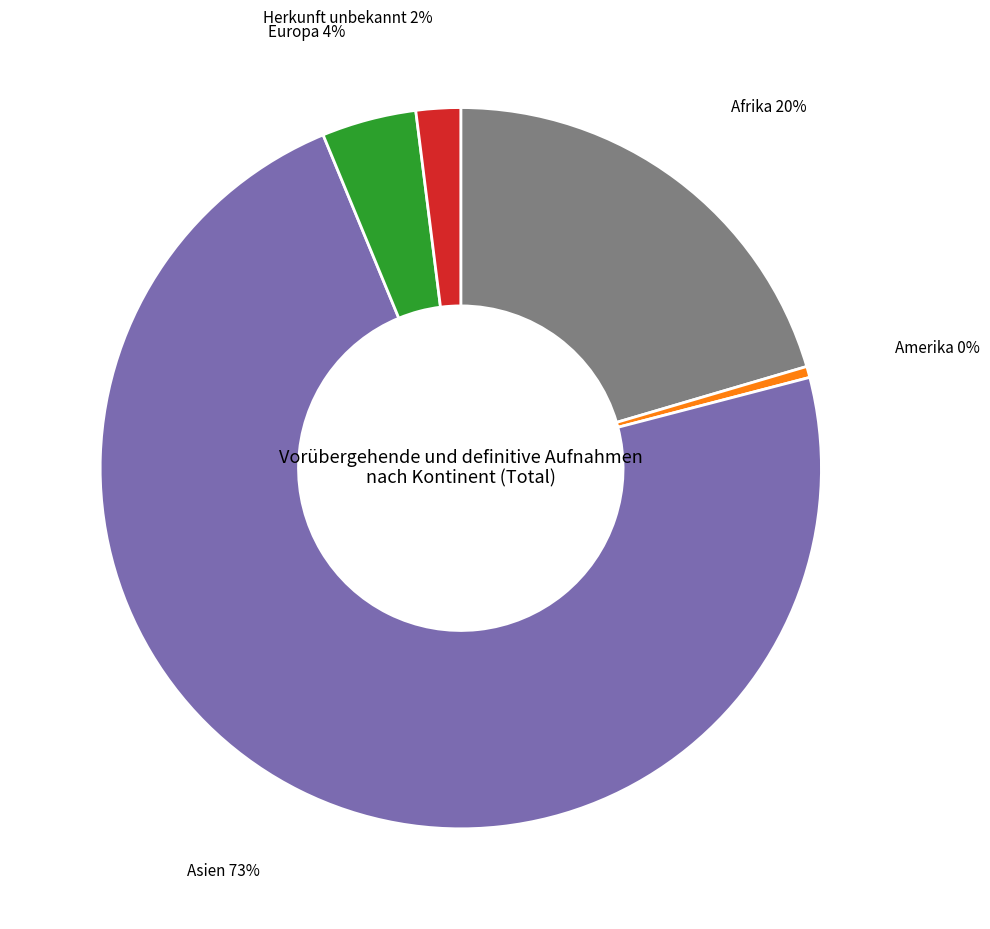

Which has a higher value, Afrika or Herkunft unbekannt?

Afrika